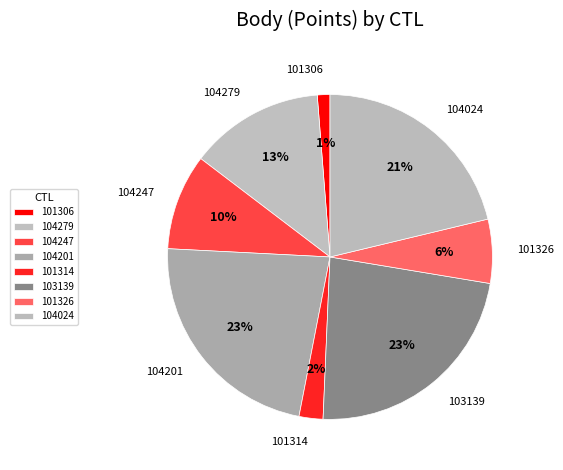

Do 104024 and 103139 together represent more than half of the pie?

No